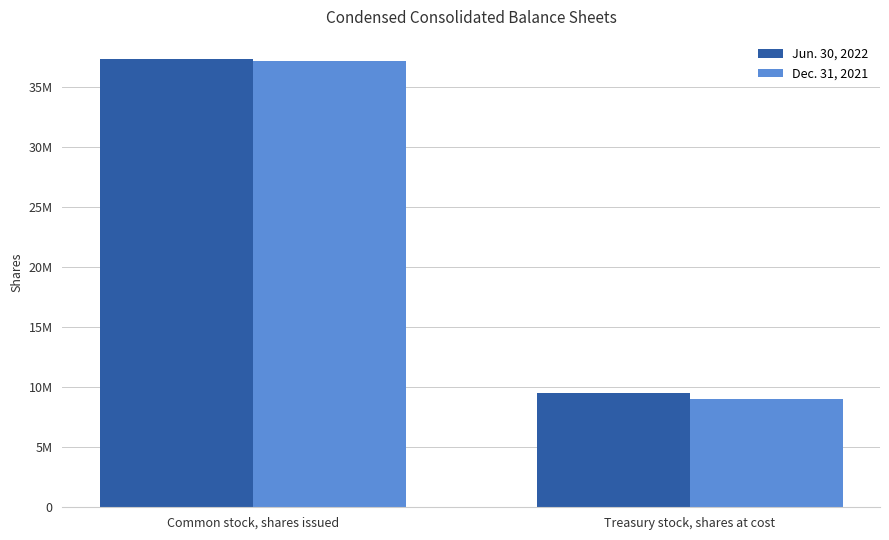

Rank the series by their maximum value, from lowest to highest.

Dec. 31, 2021, Jun. 30, 2022